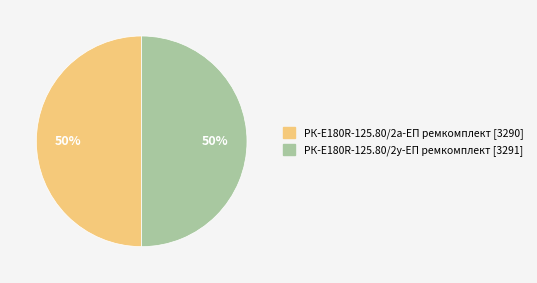

Combined, do РК-E180R-125.80/2у-ЕП ремкомплект and РК-E180R-125.80/2а-ЕП ремкомплект account for over 50%?

Yes